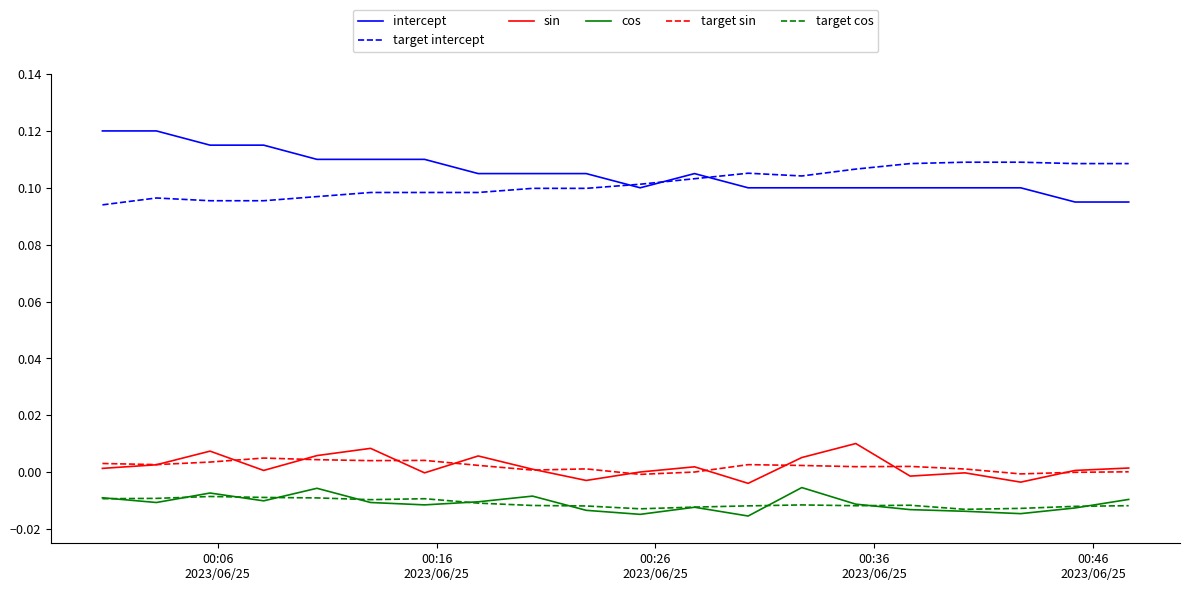

True or false: target cos and intercept intersect in this chart.

False